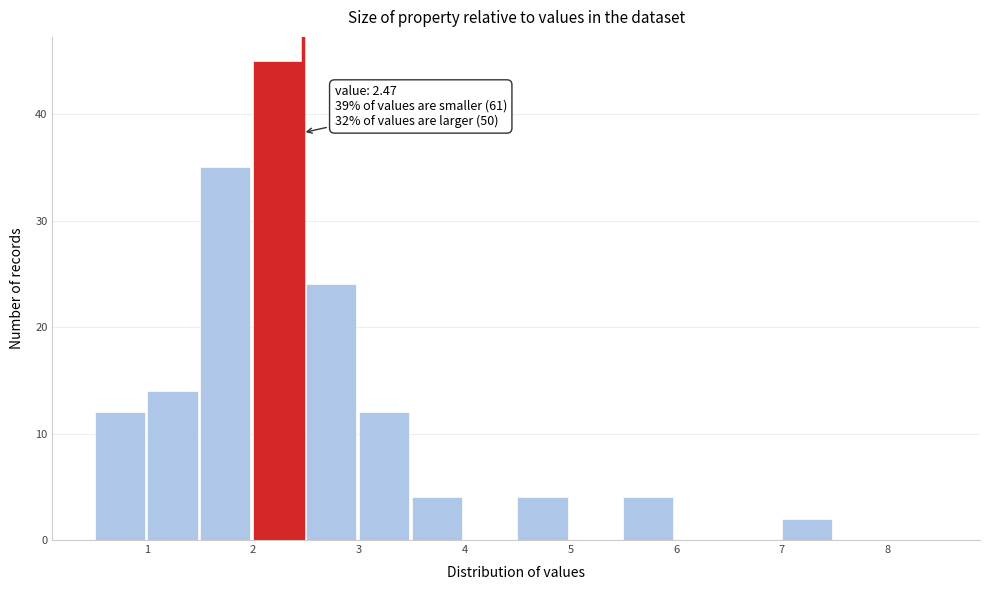

Over which range of the x-axis is the bar tallest?

2.0 to 2.5